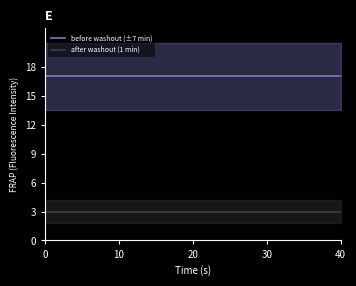

What is the smallest value displayed?

3